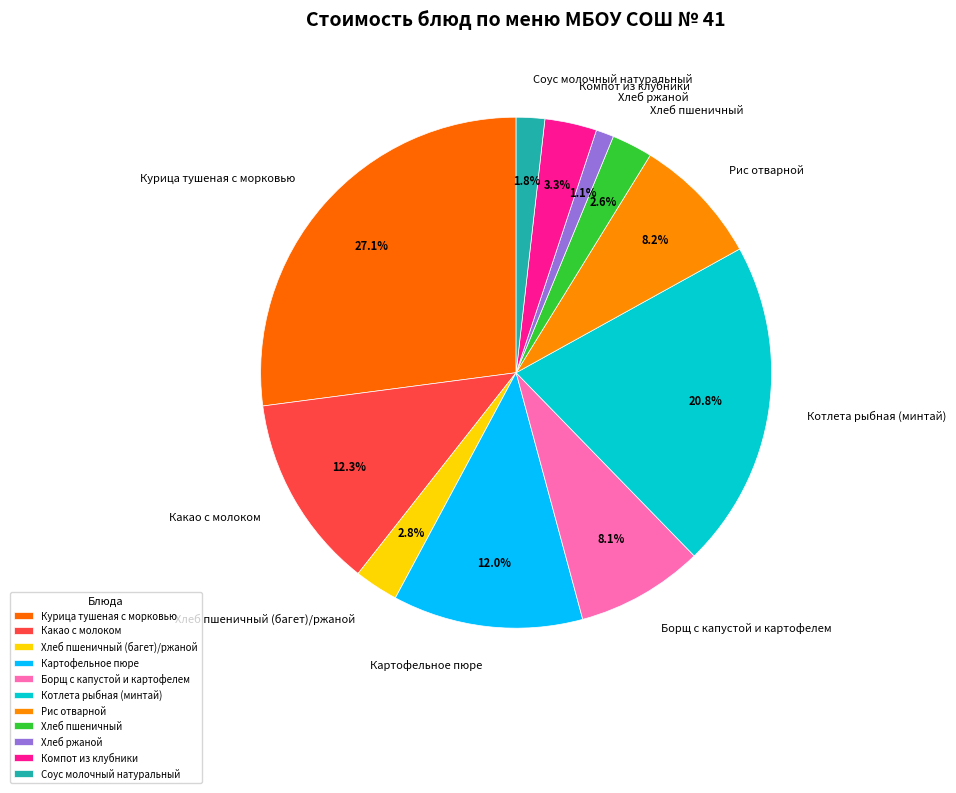

Is it true that Картофельное пюре is 23% of the pie?

False